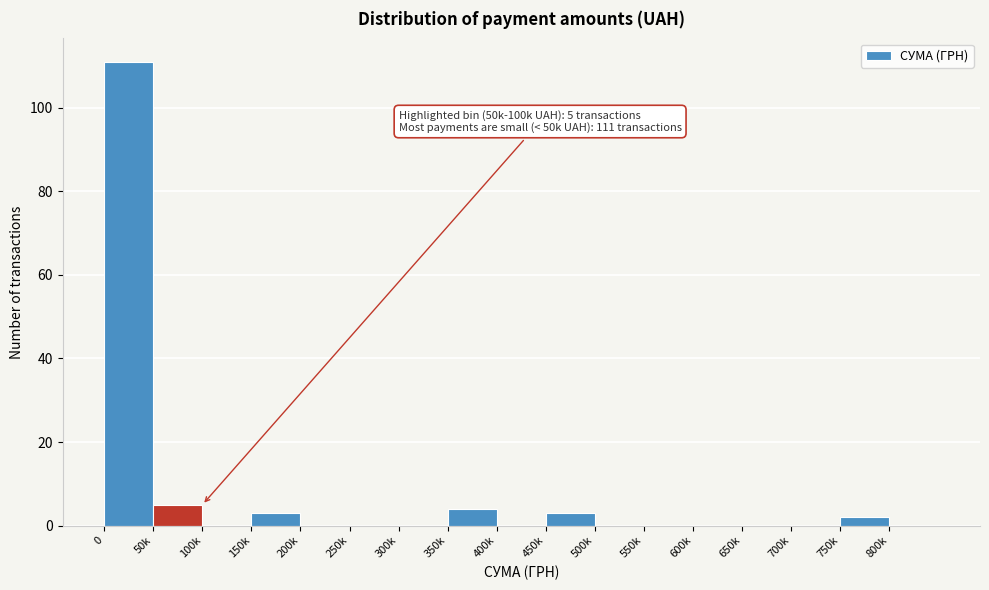

Reading left to right, extract all data points from this chart.

0=111	50k=5	100k=0	150k=3	200k=0	250k=0	300k=0	350k=4	400k=0	450k=3	500k=0	550k=0	600k=0	650k=0	700k=0	750k=2	800k=0